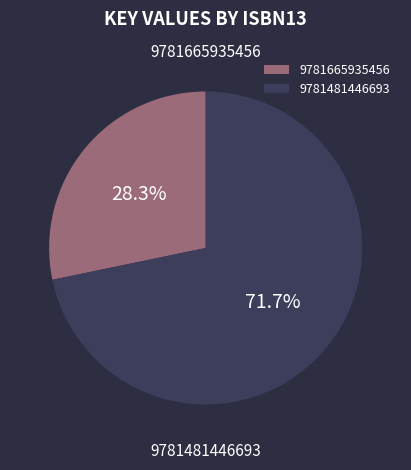

What is the smallest slice in the pie chart?

9781665935456